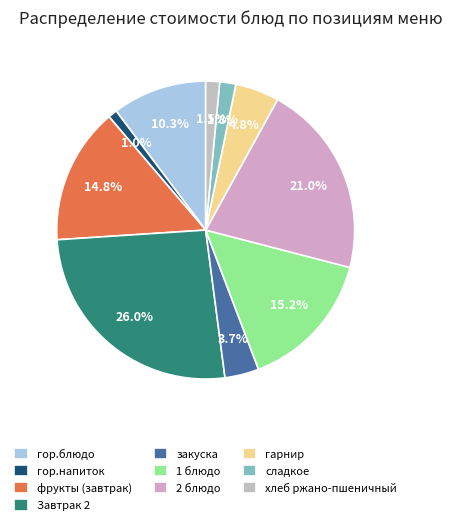

What is the smallest slice in the pie chart?

гор.напиток